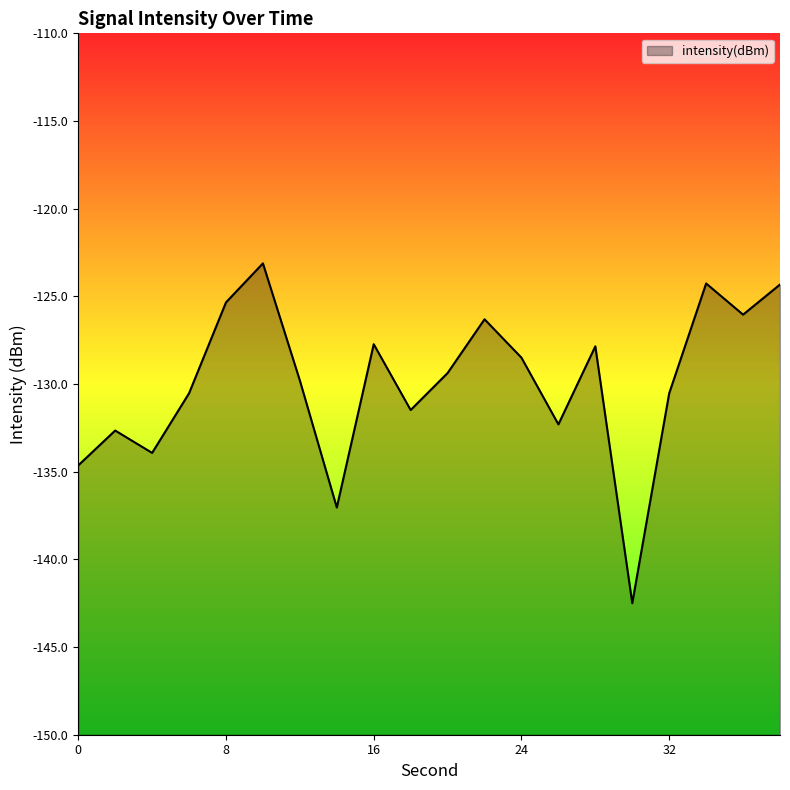

How many interior local peaks (higher than both neighbors) does the data have?

6